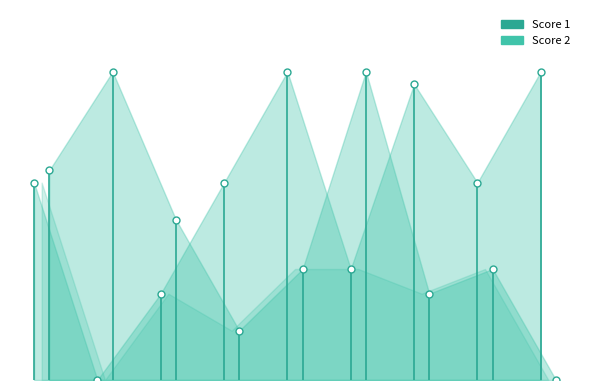

How many data points in Score 1 are above 16?

3